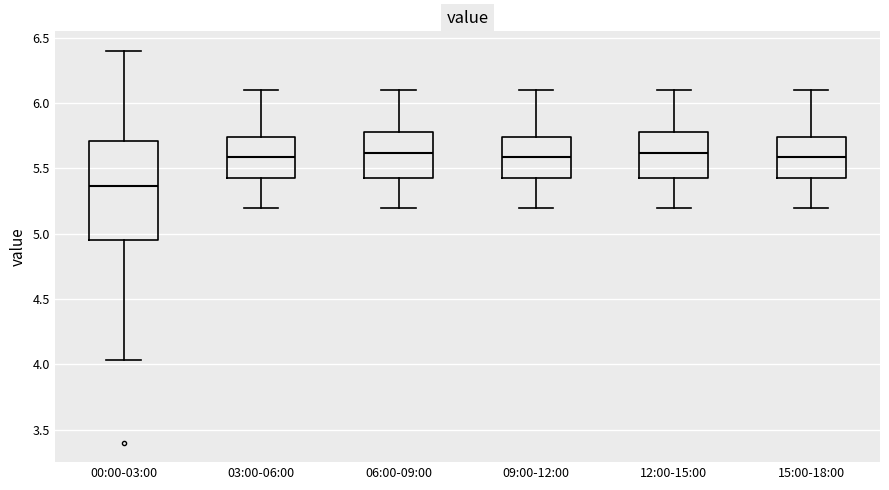

Reading left to right, read every box against the y-axis: the position of its median line, the range the box covers, and the ends of its whiskers. The values are not printed on the chart, so give them approximately, as read against the axis.

00:00-03:00: median 5.35, box 4.95 to 5.70, whiskers 4.05 to 6.40
03:00-06:00: median 5.60, box 5.45 to 5.75, whiskers 5.20 to 6.10
06:00-09:00: median 5.60, box 5.45 to 5.80, whiskers 5.20 to 6.10
09:00-12:00: median 5.60, box 5.45 to 5.75, whiskers 5.20 to 6.10
12:00-15:00: median 5.60, box 5.45 to 5.80, whiskers 5.20 to 6.10
15:00-18:00: median 5.60, box 5.45 to 5.75, whiskers 5.20 to 6.10